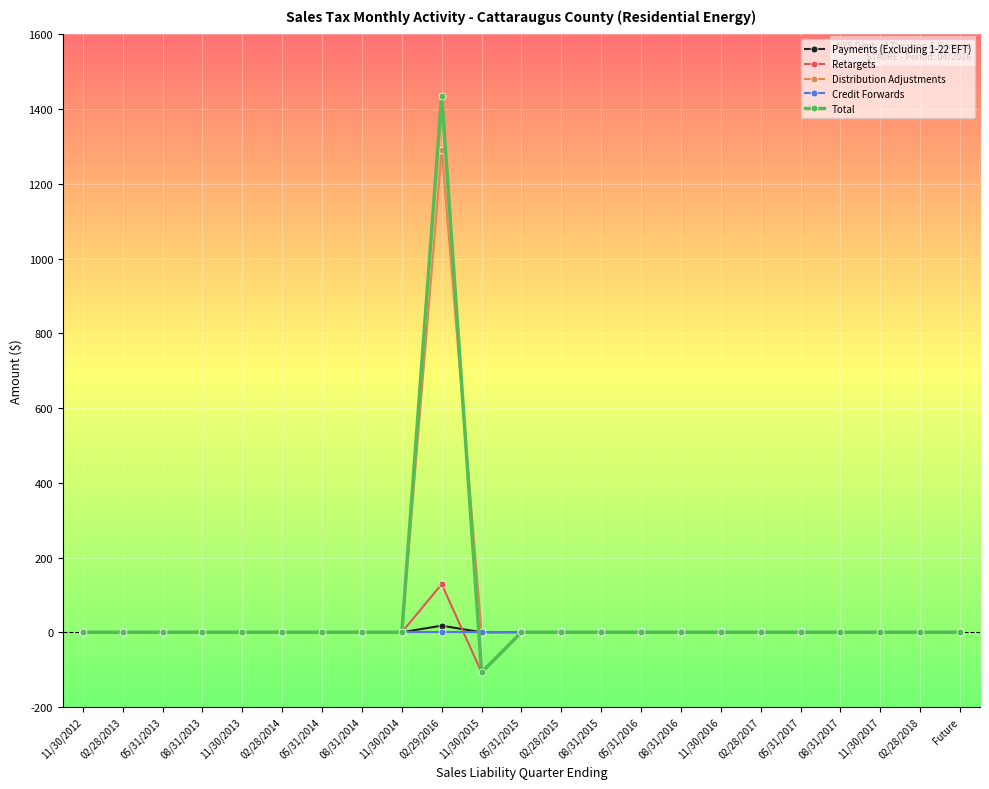

Which category has the highest value in the Payments (Excluding 1-22 EFT) series?

02/29/2016